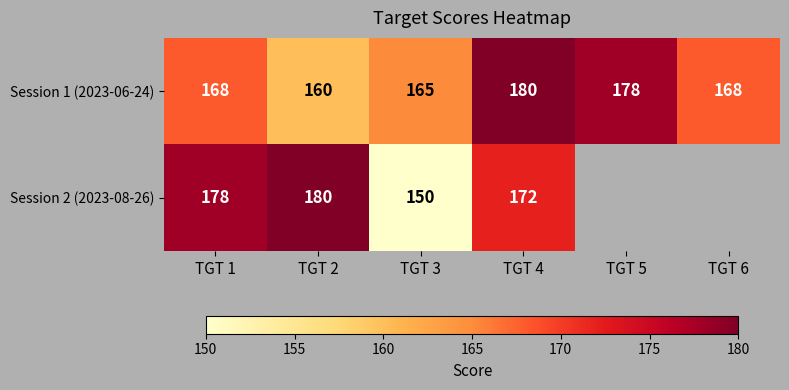

What is the approximate value of Session 1 (2023-06-24) at TGT 5, to the nearest 5?

180